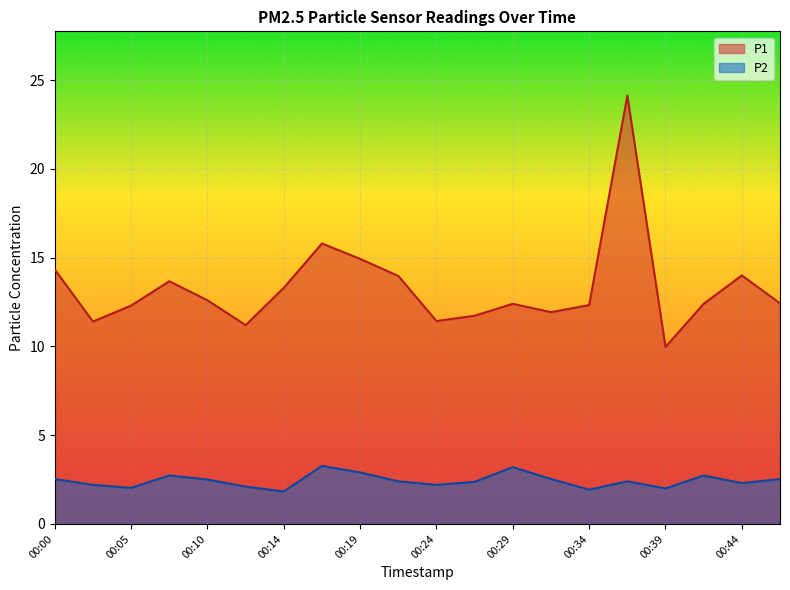

Reading right to left, list all the values displayed in this chart.

P1: 00:46=12.4	00:44=14.0	00:41=12.4	00:39=10.0	00:36=24.1	00:34=12.3	00:32=11.9	00:29=12.4	00:27=11.7	00:24=11.4	00:22=14.0	00:19=14.9	00:17=15.8	00:14=13.3	00:12=11.2	00:10=12.6	00:07=13.7	00:05=12.3	00:02=11.4	00:00=14.3
P2: 00:46=2.5	00:44=2.3	00:41=2.7	00:39=2.0	00:36=2.4	00:34=1.9	00:32=2.5	00:29=3.2	00:27=2.4	00:24=2.2	00:22=2.4	00:19=2.9	00:17=3.3	00:14=1.8	00:12=2.1	00:10=2.5	00:07=2.7	00:05=2.0	00:02=2.2	00:00=2.5